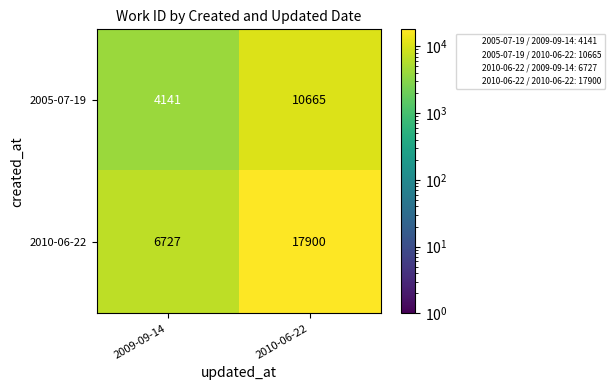

List the series in order of their peak value, highest first.

2010-06-22, 2005-07-19